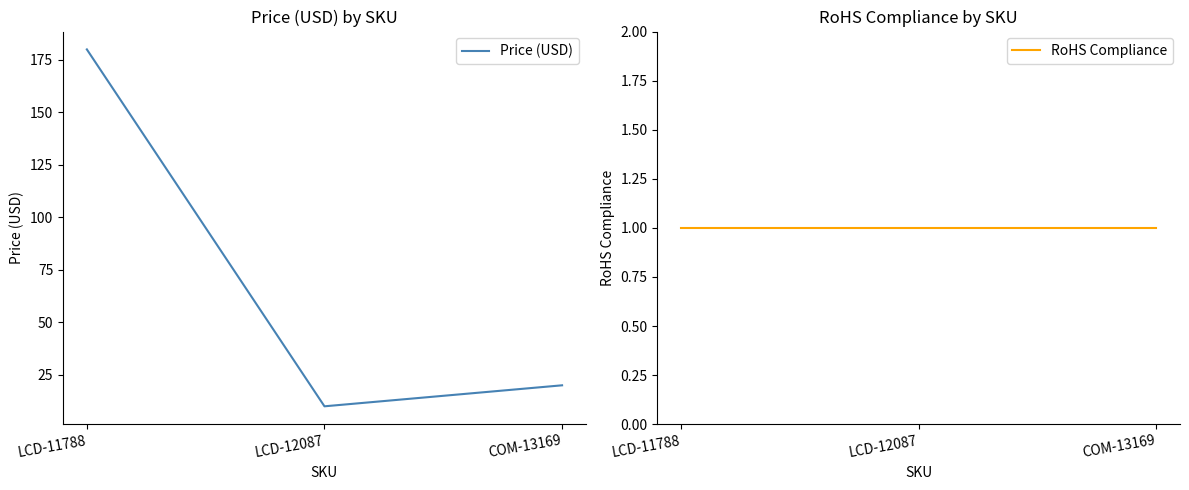

What is the value of the RoHS Compliance point at the 1st from the left?

1.0